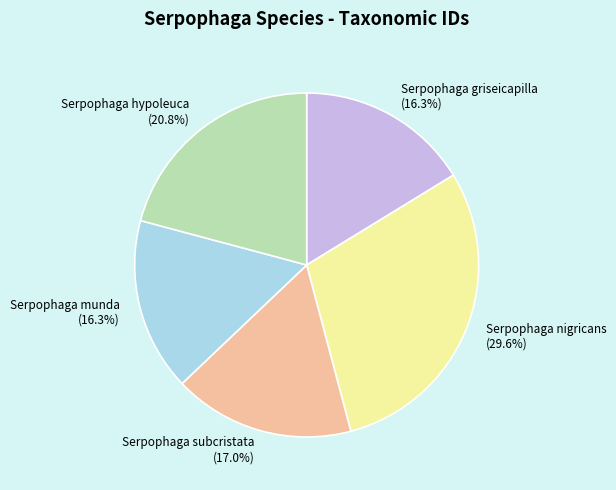

True or false: Serpophaga munda accounts for 16% of the total.

True